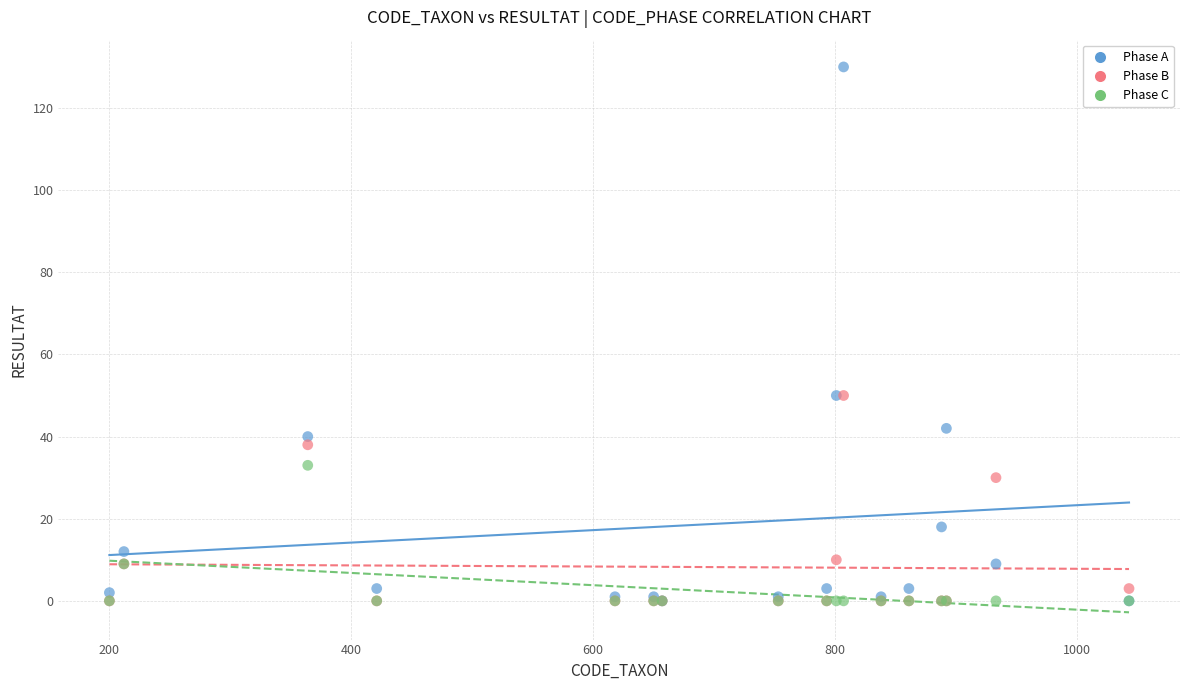

What are all the series names shown in the legend?

Phase A, Phase B, Phase C